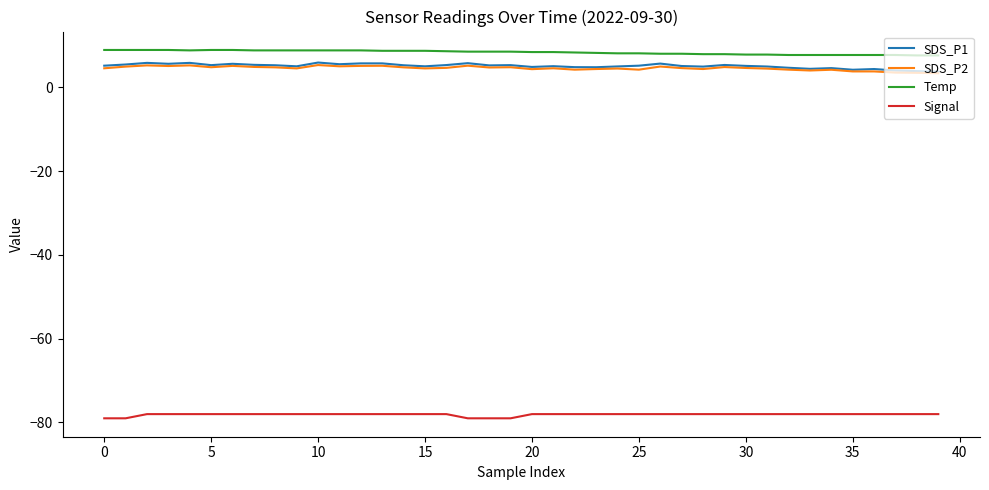

What is the difference between the maximum and minimum values in the Signal series?

1.0